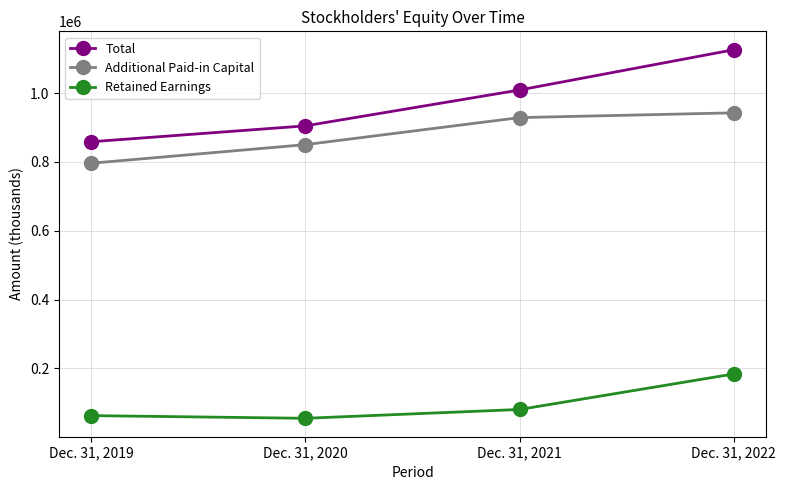

What is the greatest value displayed?

1126366